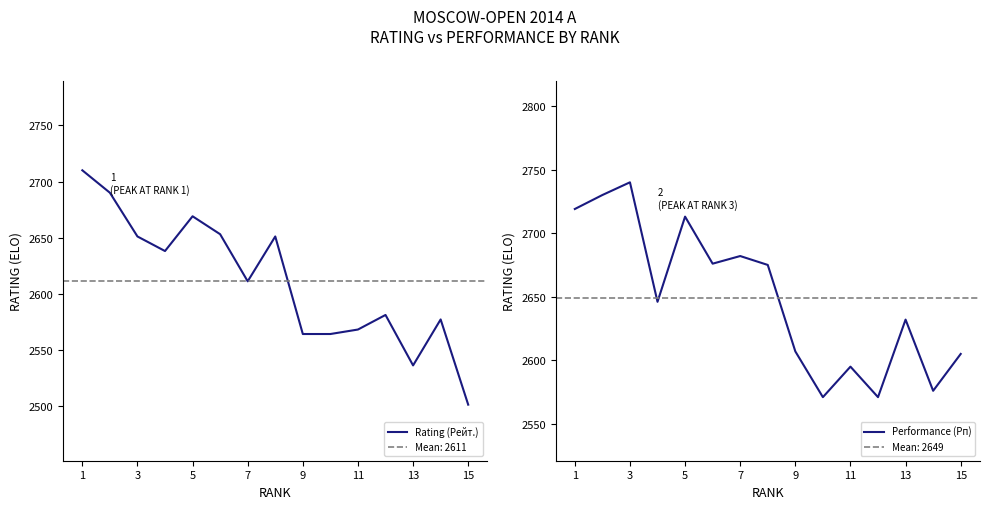

True or false: Rating (Рейт.) has a value of 2564 at 9.

True